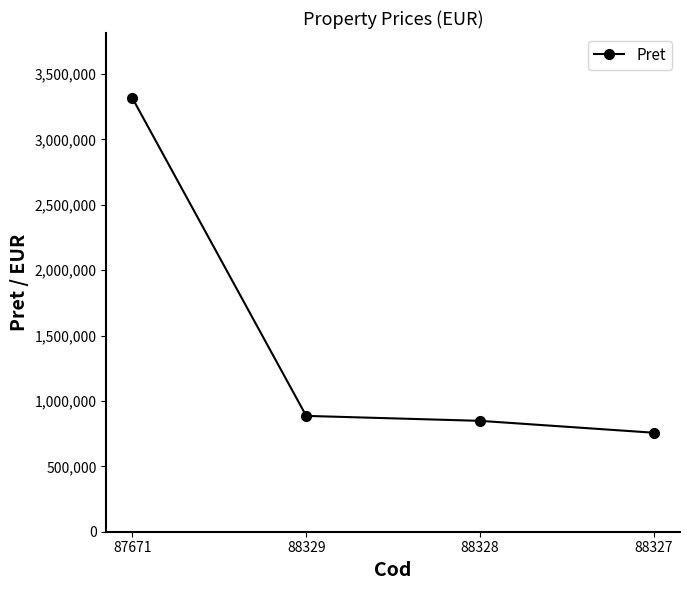

The value at 88329 is 1280552. True or false?

False